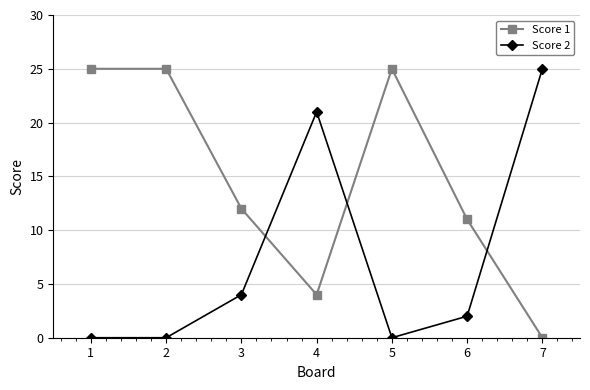

The Score 1 series shows 4 at 3. True or false?

False